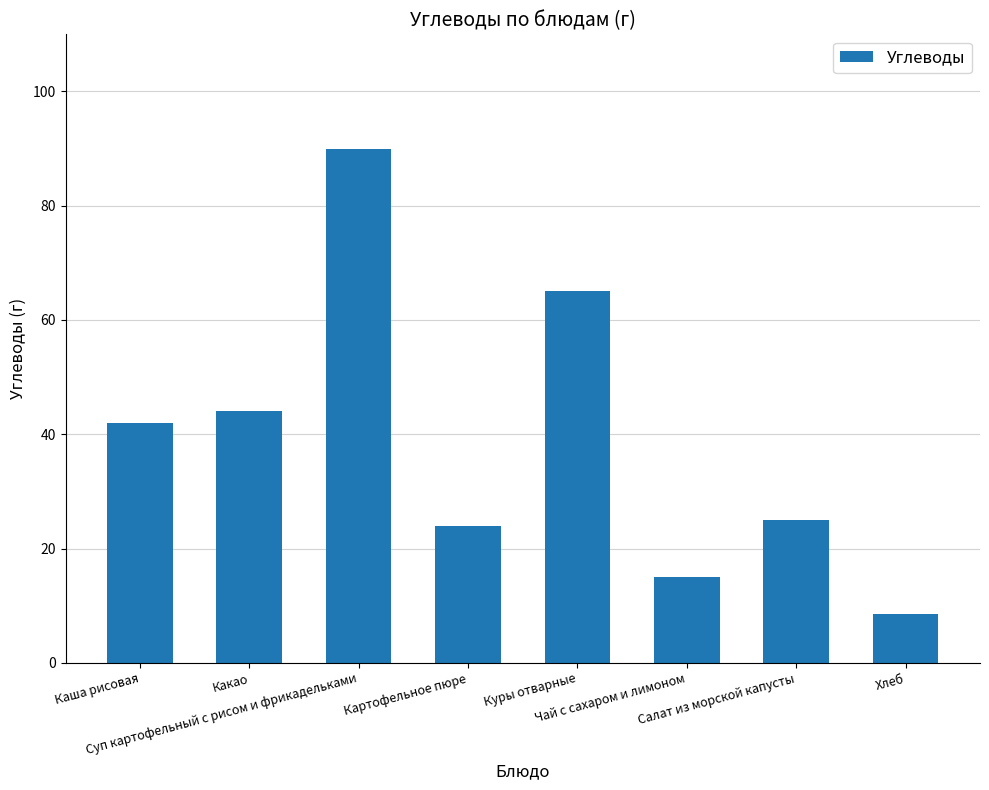

How many values are below 42?

4